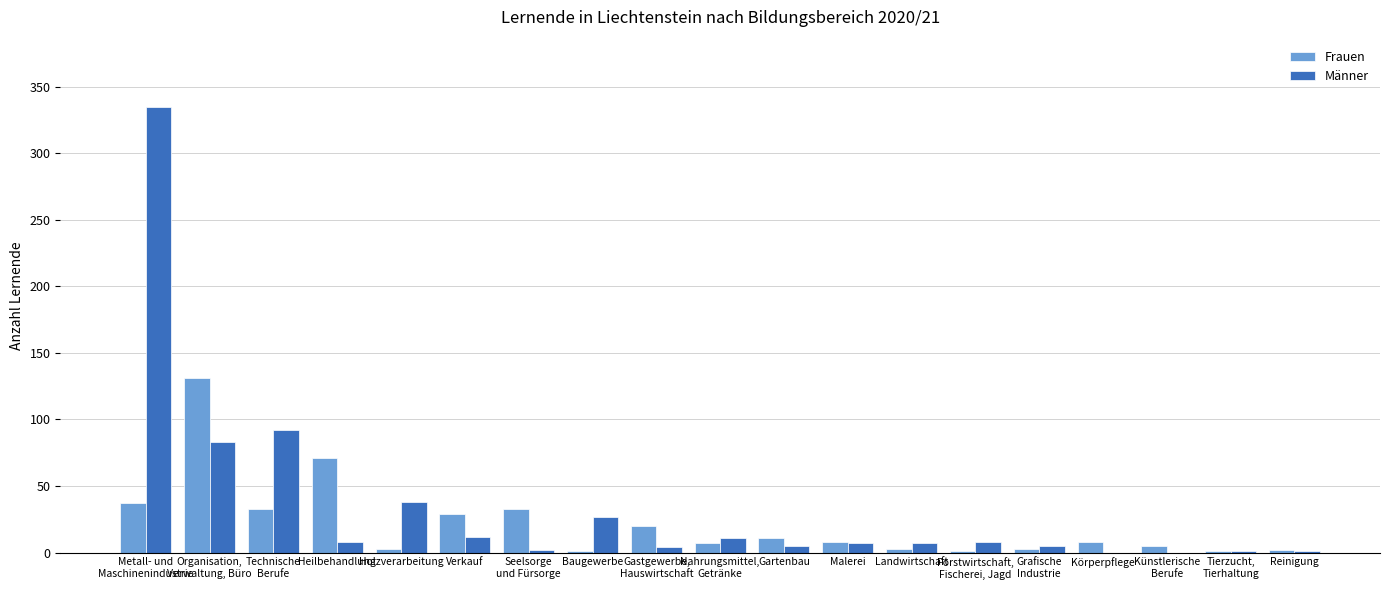

What is the spread (max minus min) of values at Nahrungsmittel,
Getränke?

4